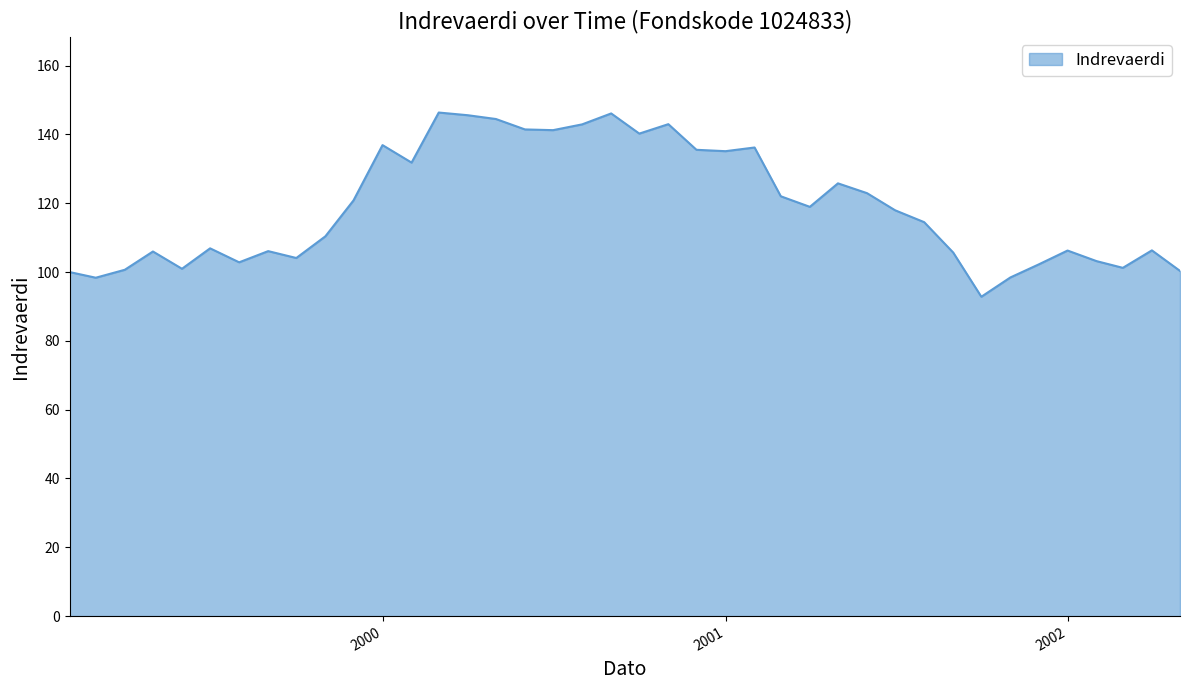

What is the difference between the maximum and second lowest values?

48.0